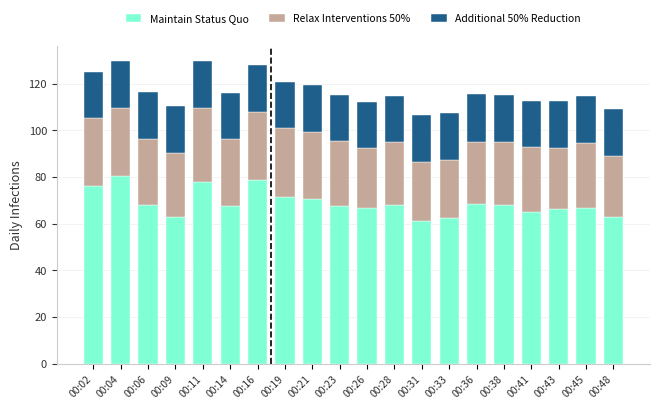

What is the total value across all series at 00:28?

114.9